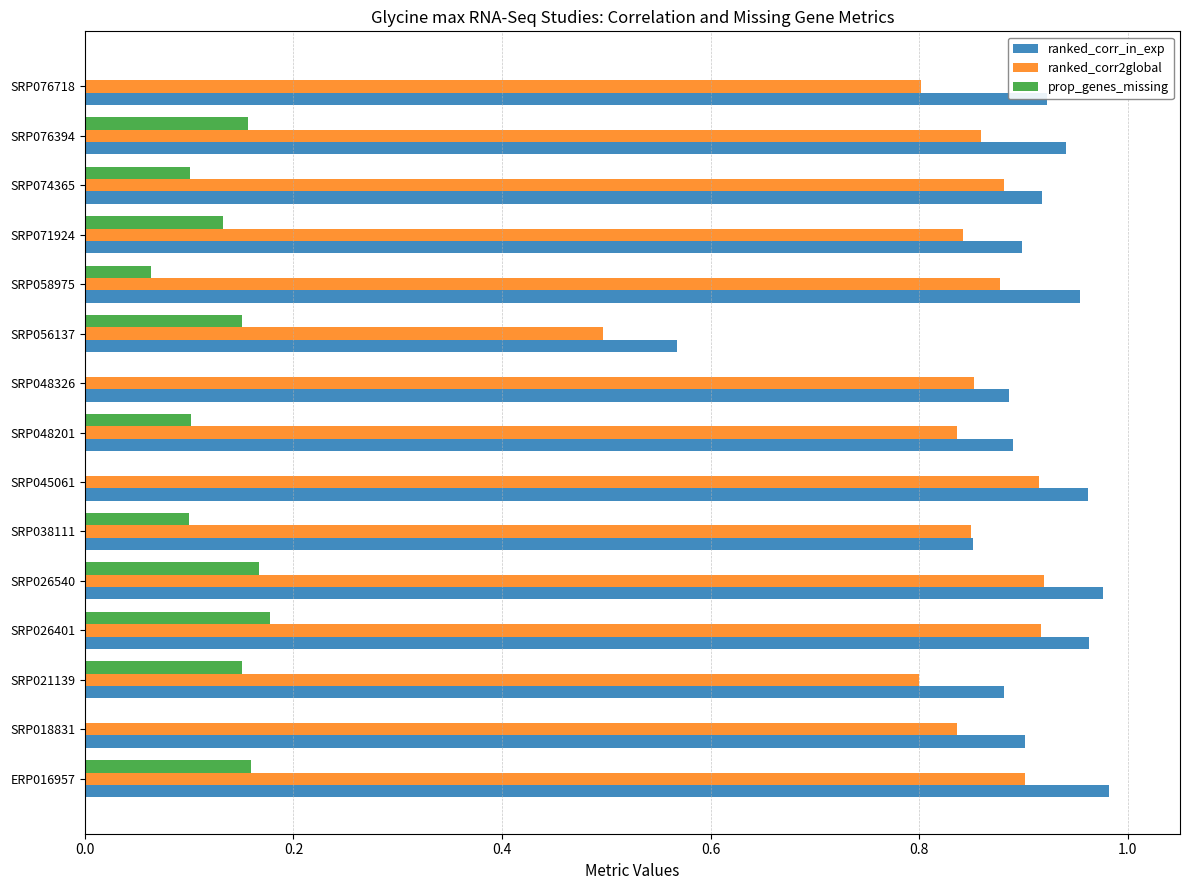

The value of prop_genes_missing at SRP071924 is 0.1. True or false?

True